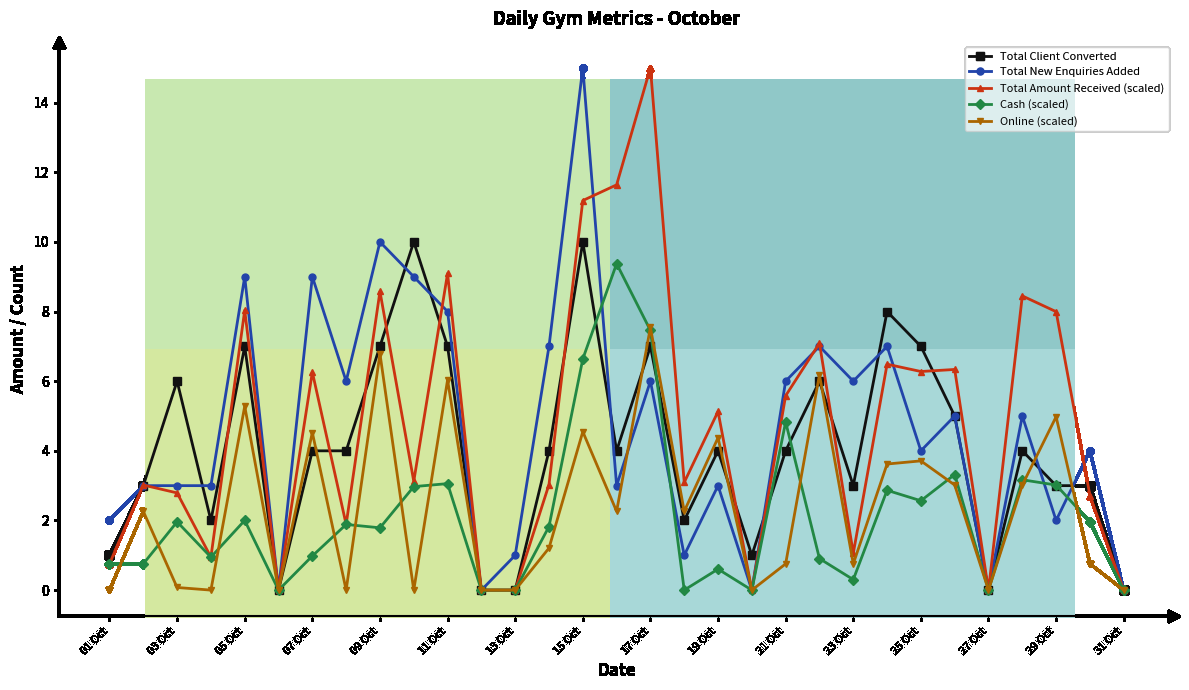

What is the difference between the maximum and minimum values in the Total Amount Received (scaled) series?

15.0